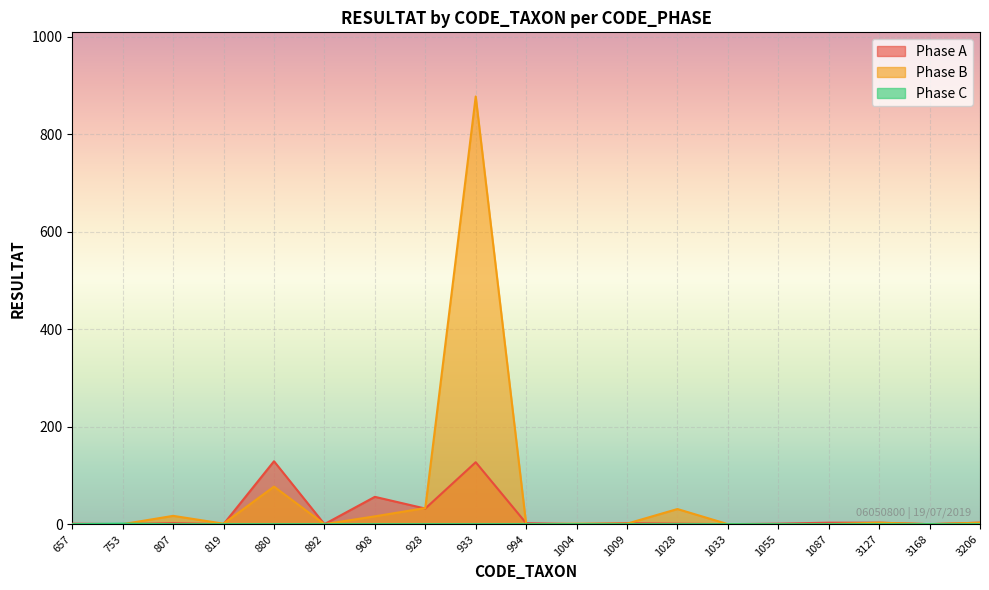

What are all the series names shown in the legend?

Phase A, Phase B, Phase C